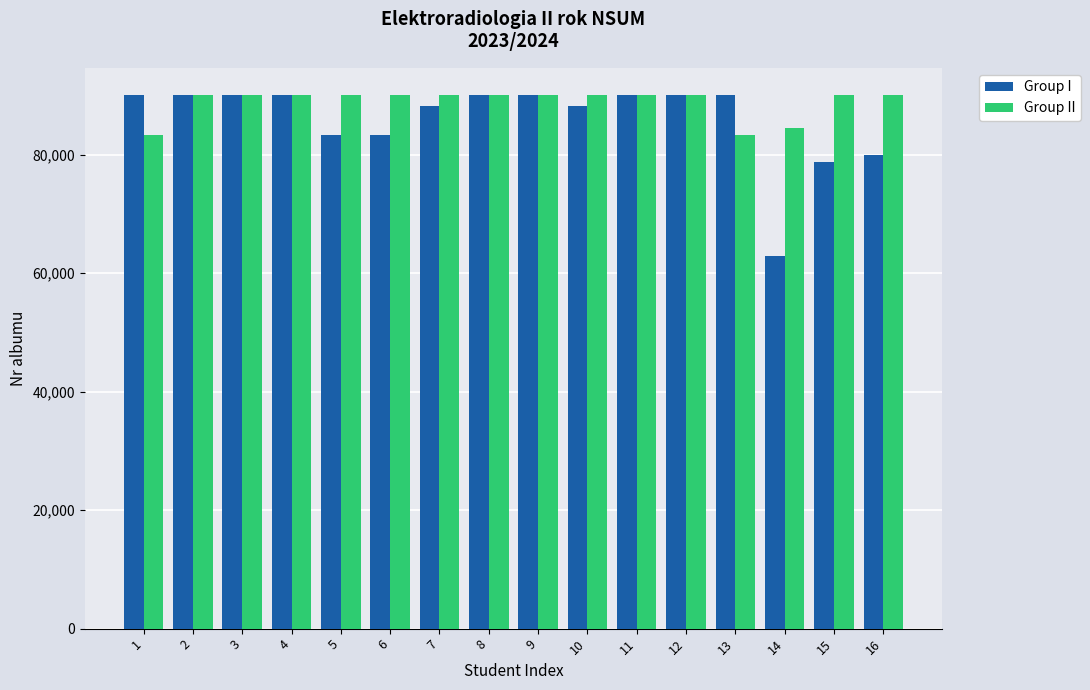

What is the value of the Group II bar at the 10th from the left?

90164